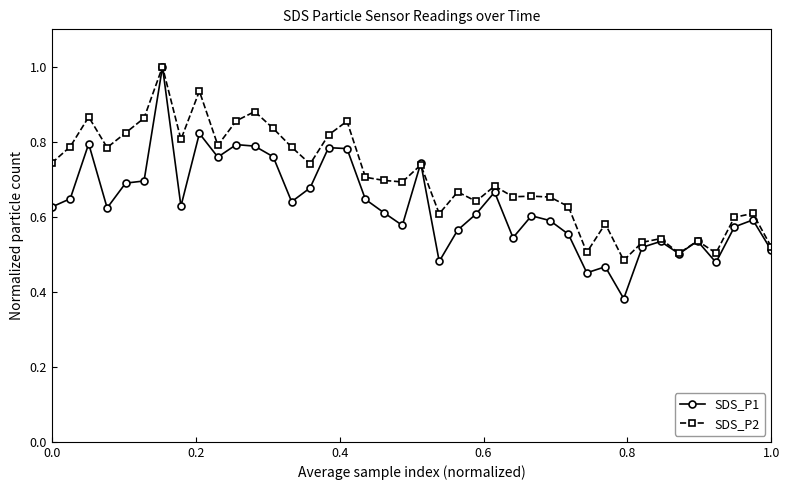

Which series has the widest spread of values?

SDS_P1